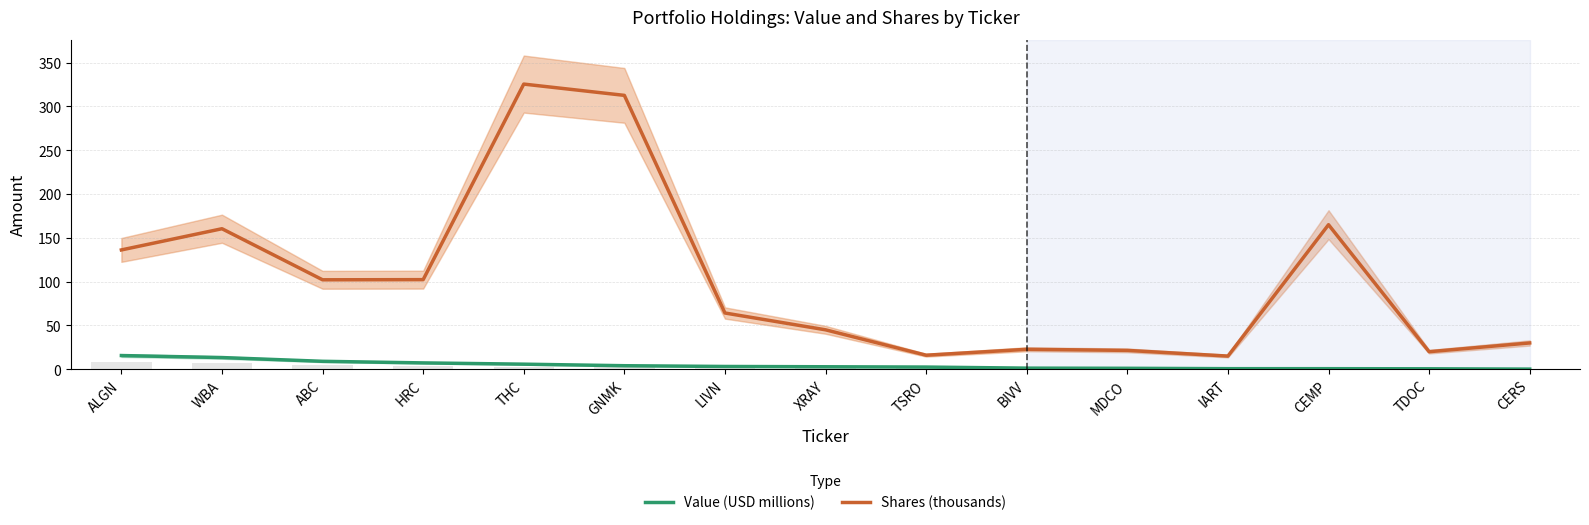

What are all the series names shown in the legend?

Value (USD millions), Shares (thousands)